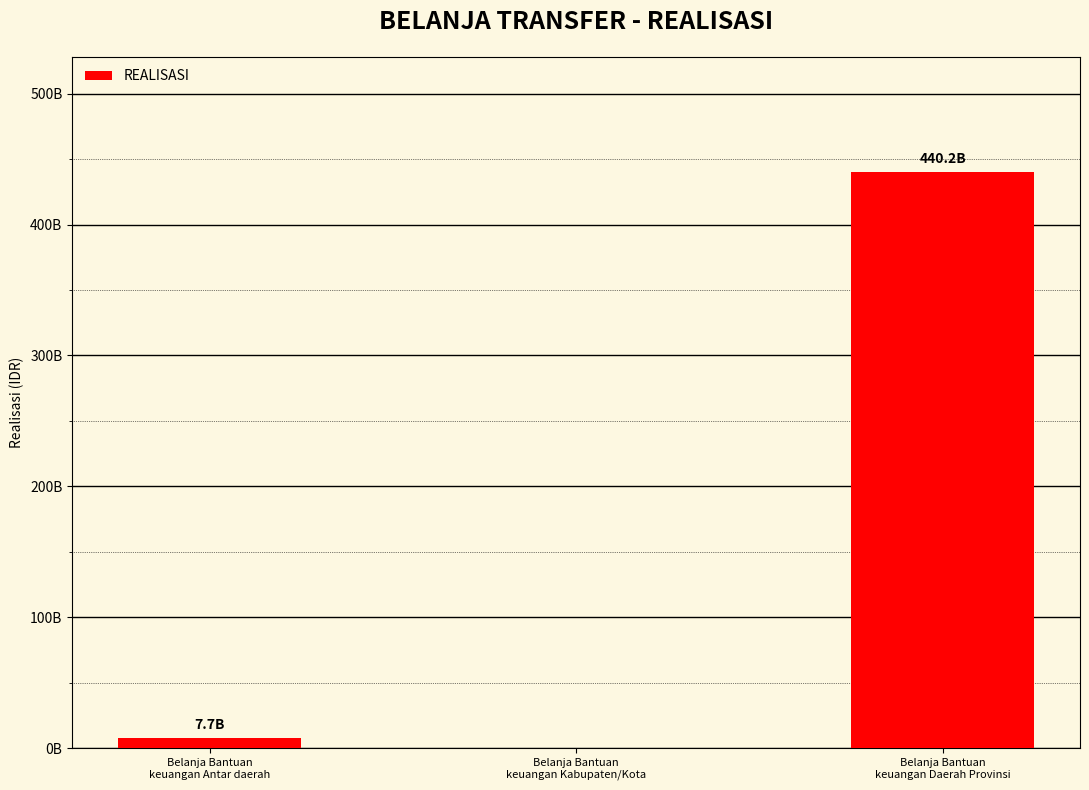

Are the bars horizontal?

No